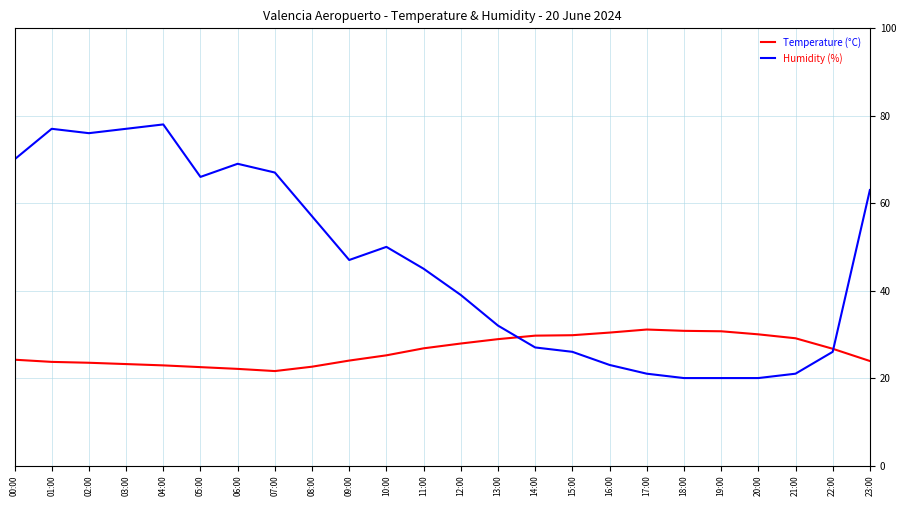

What is the difference between the second highest and minimum values in the Humidity (%) series?

57.0